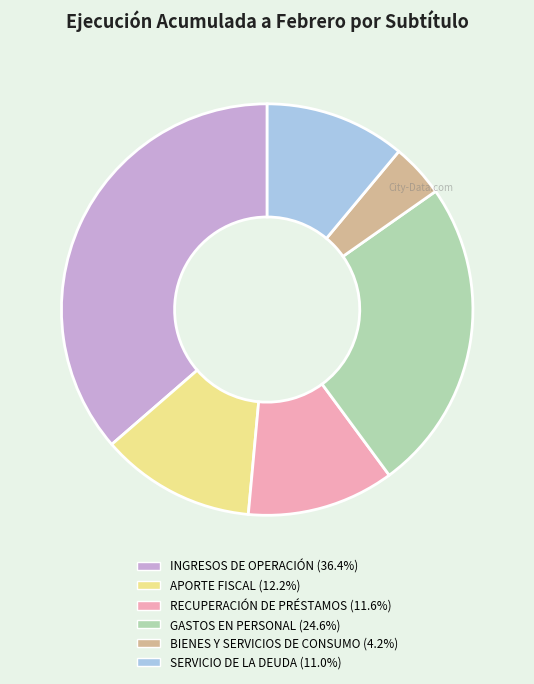

Does INGRESOS DE OPERACIÓN represent more than half of the total?

No